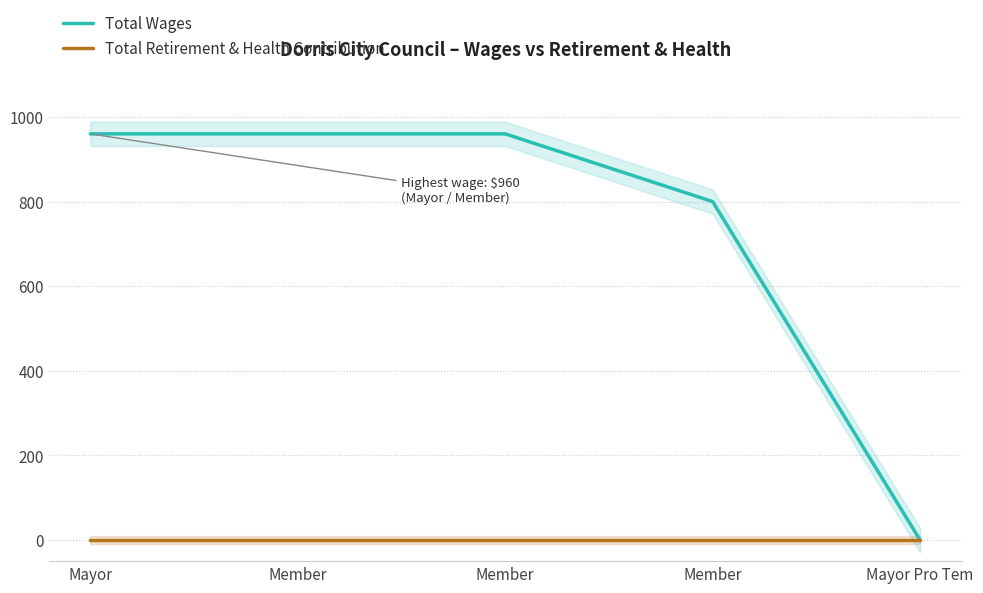

True or false: Total Retirement & Health Contribution and Total Wages intersect in this chart.

False